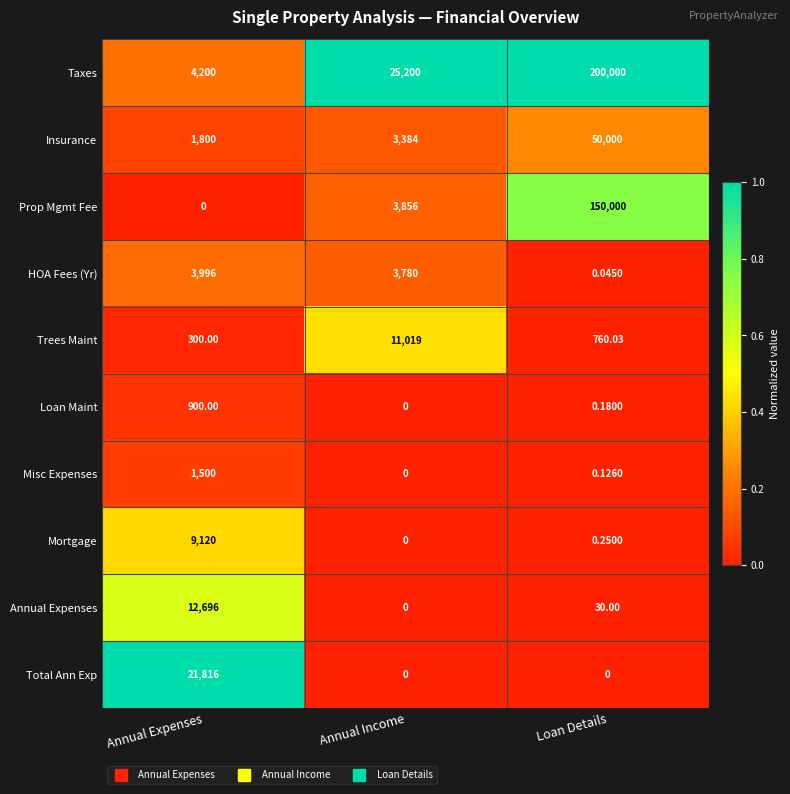

How many distinct data groups are displayed?

10